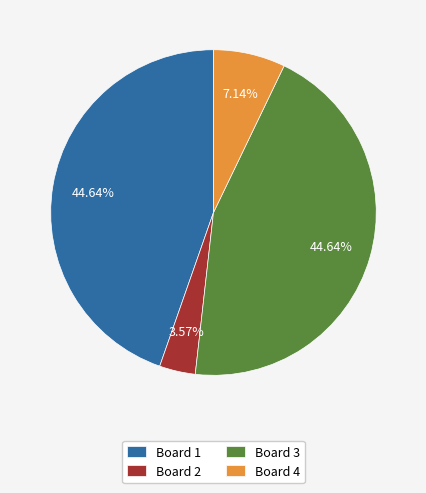

To the nearest percent, what is the combined percentage of Board 4 and Board 3?

52%